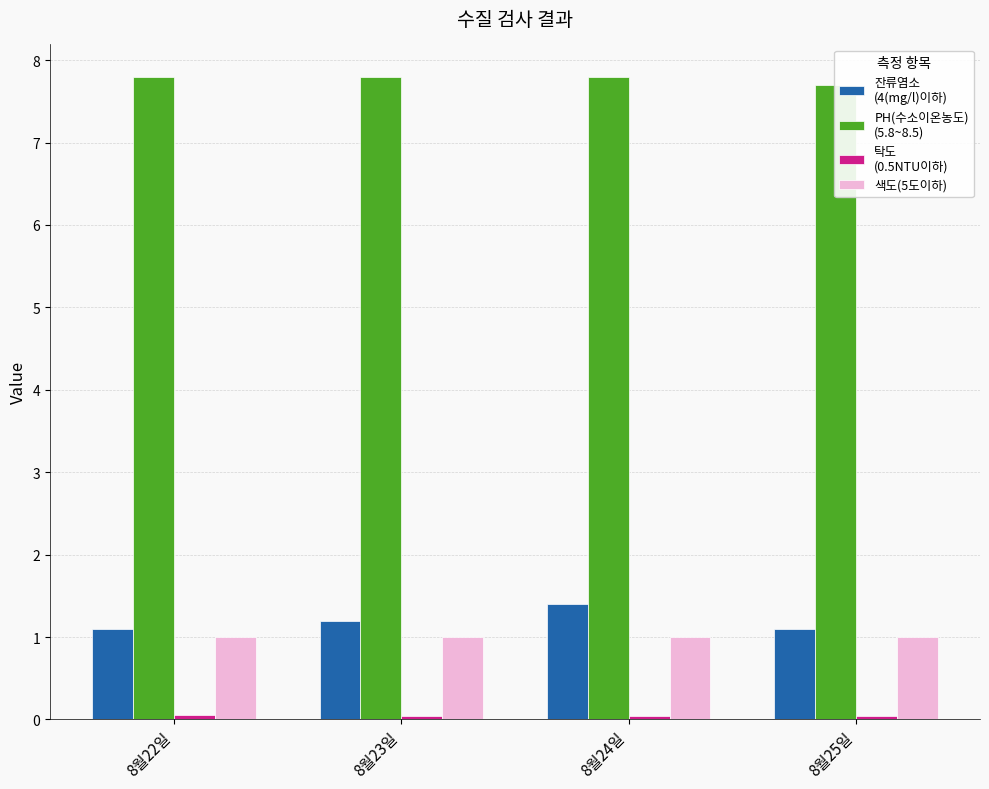

Which has a higher value, 8월25일 or 8월24일?

8월24일